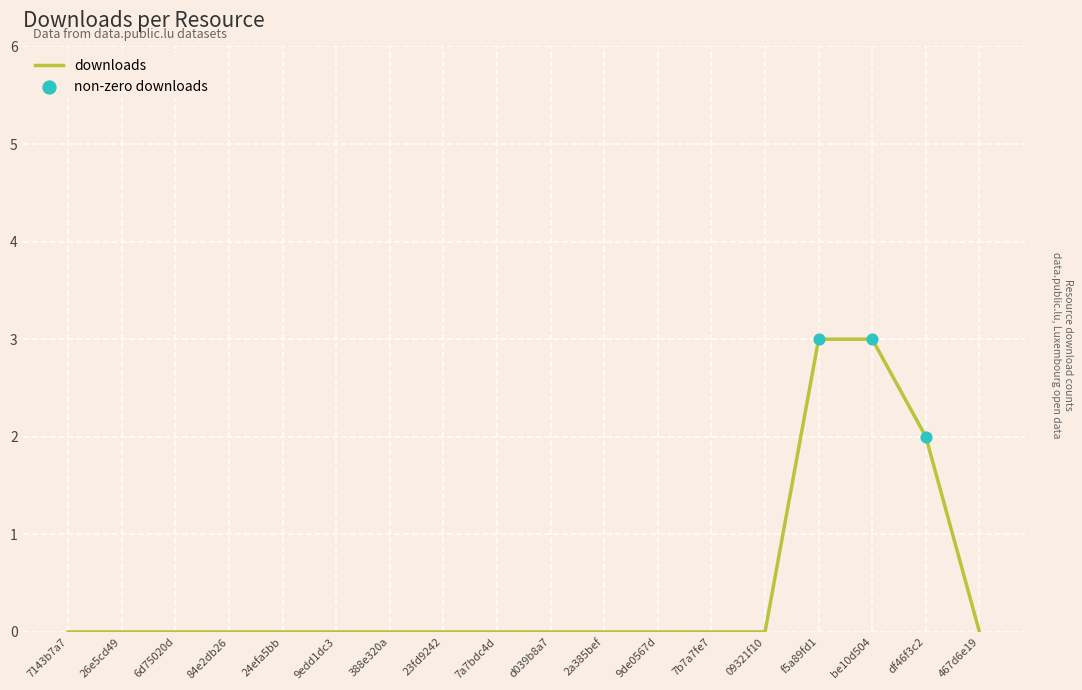

Which has a higher value, 23fd9242 or df46f3c2?

df46f3c2